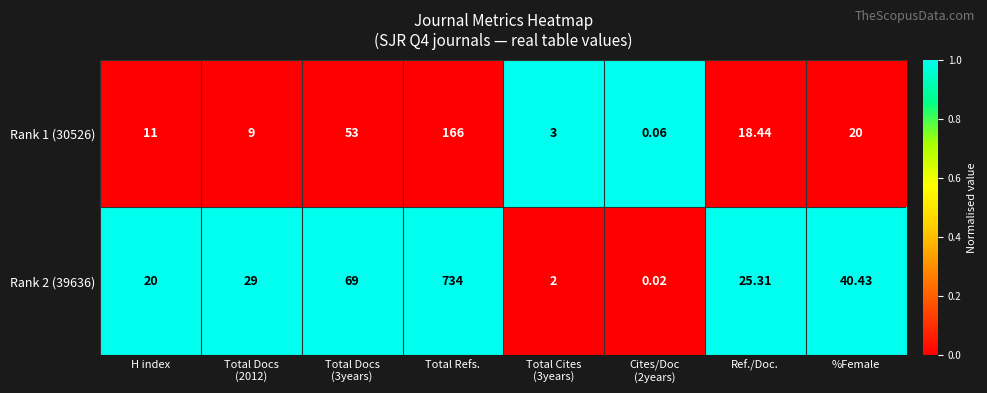

At which category is the sum across all series the highest?

Total Refs.